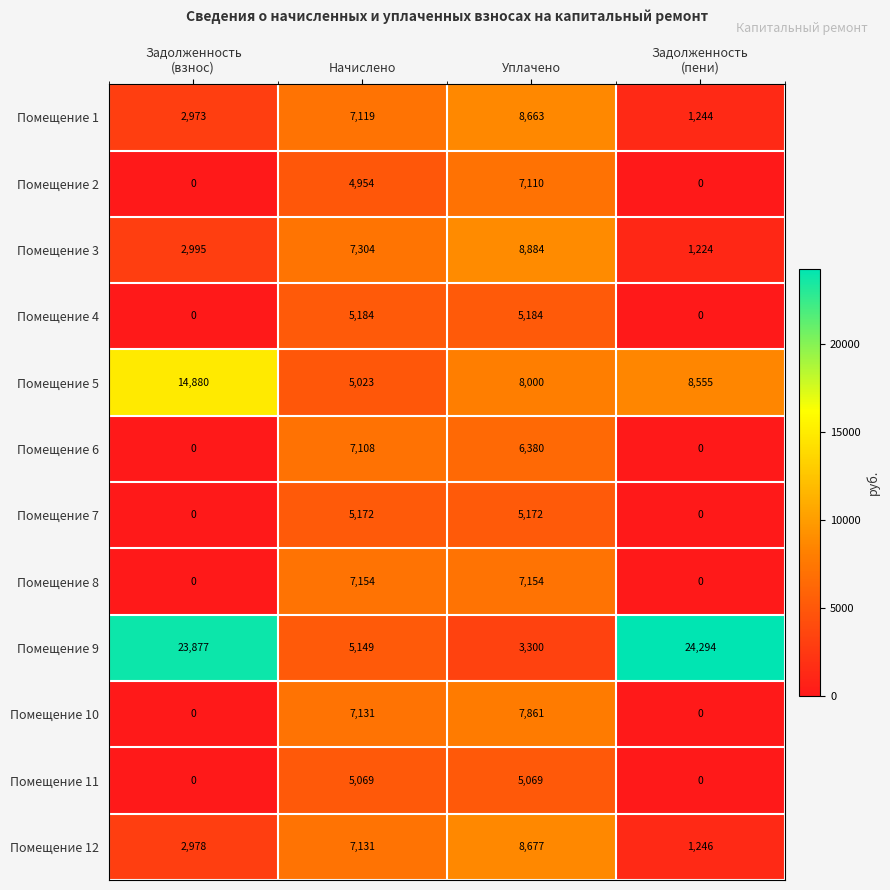

What is the sum of the Помещение 10 values at Уплачено and Начислено?

14992